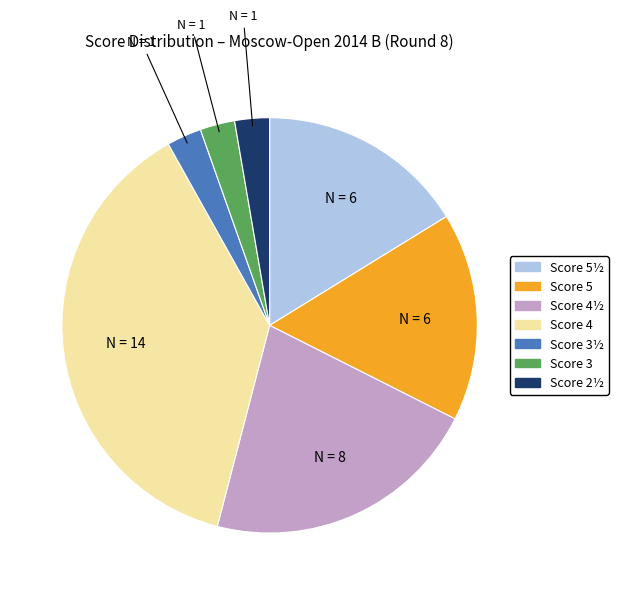

Is there any slice that represents more than half of the pie?

No